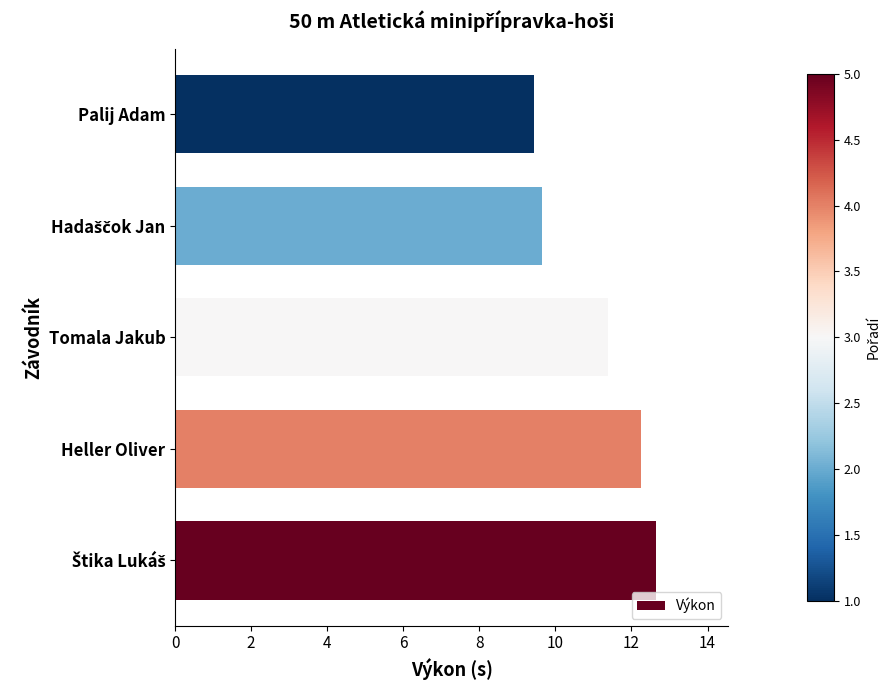

What is the smallest value displayed?

9.4